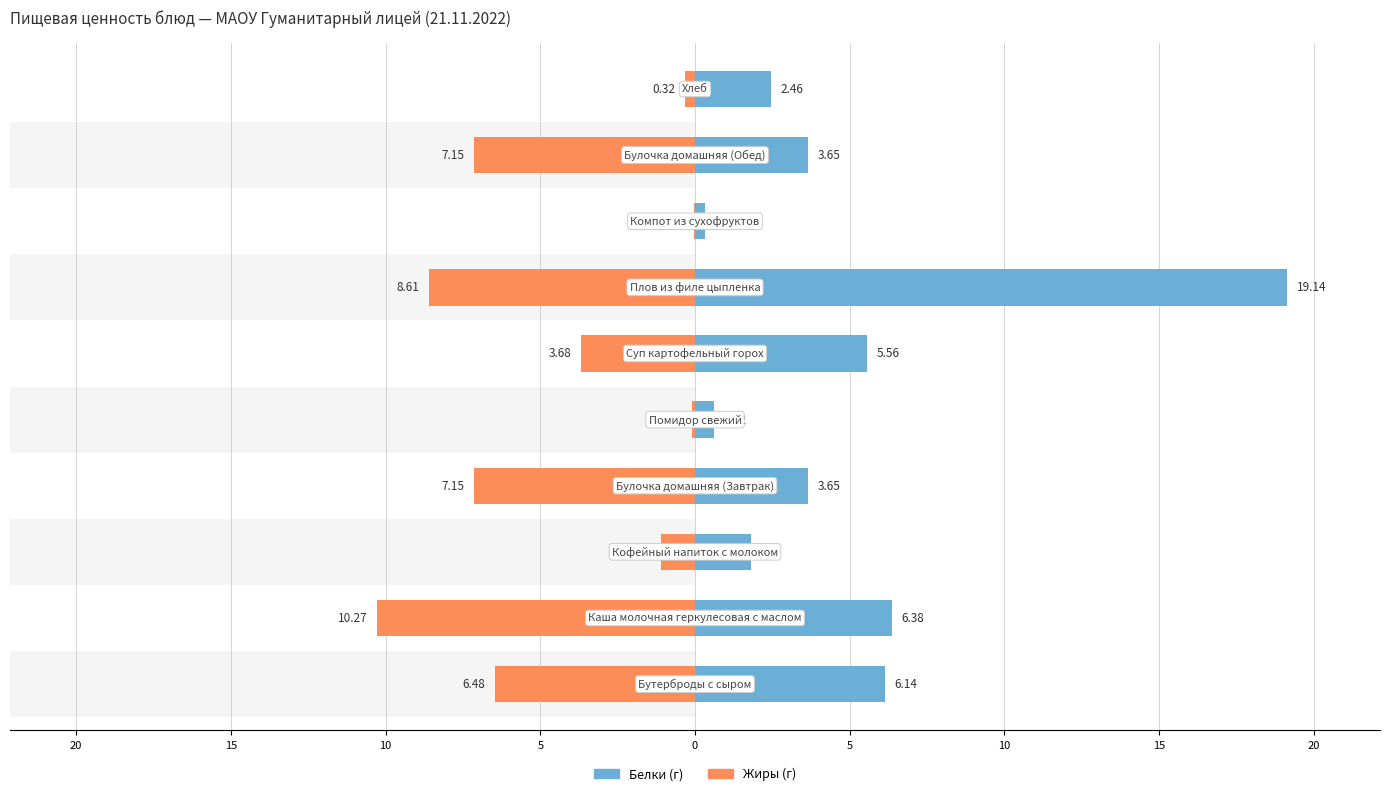

What is the maximum value for Белки?

19.1